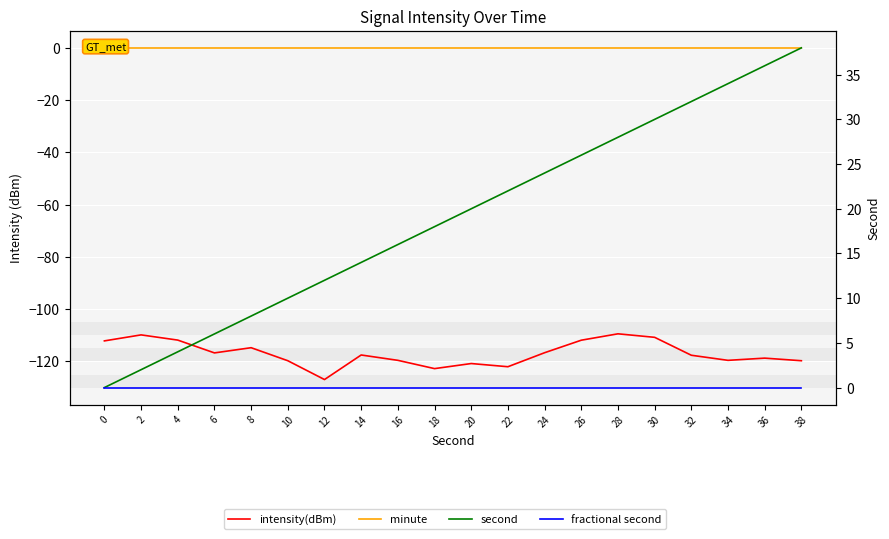

What is the highest value of the intensity(dBm) series?

-109.4